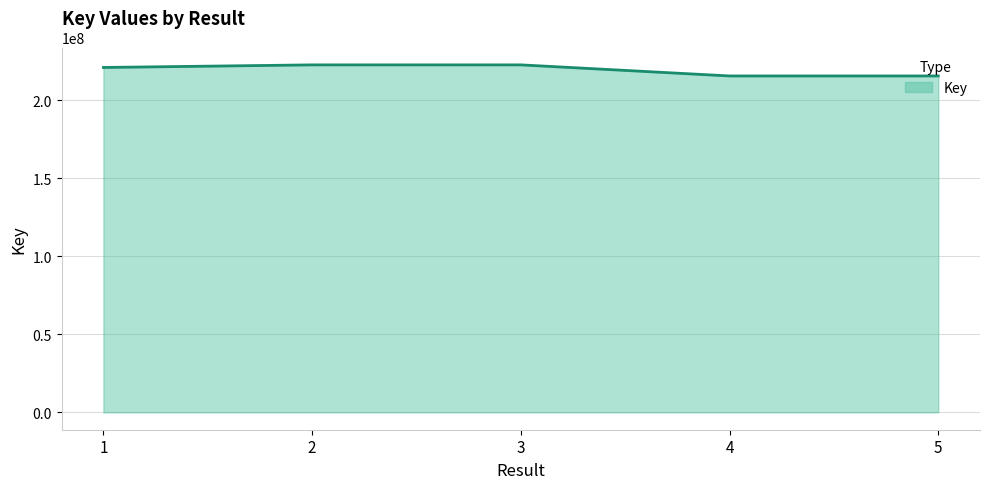

What is the change in value from 1 to 3?

+1659001